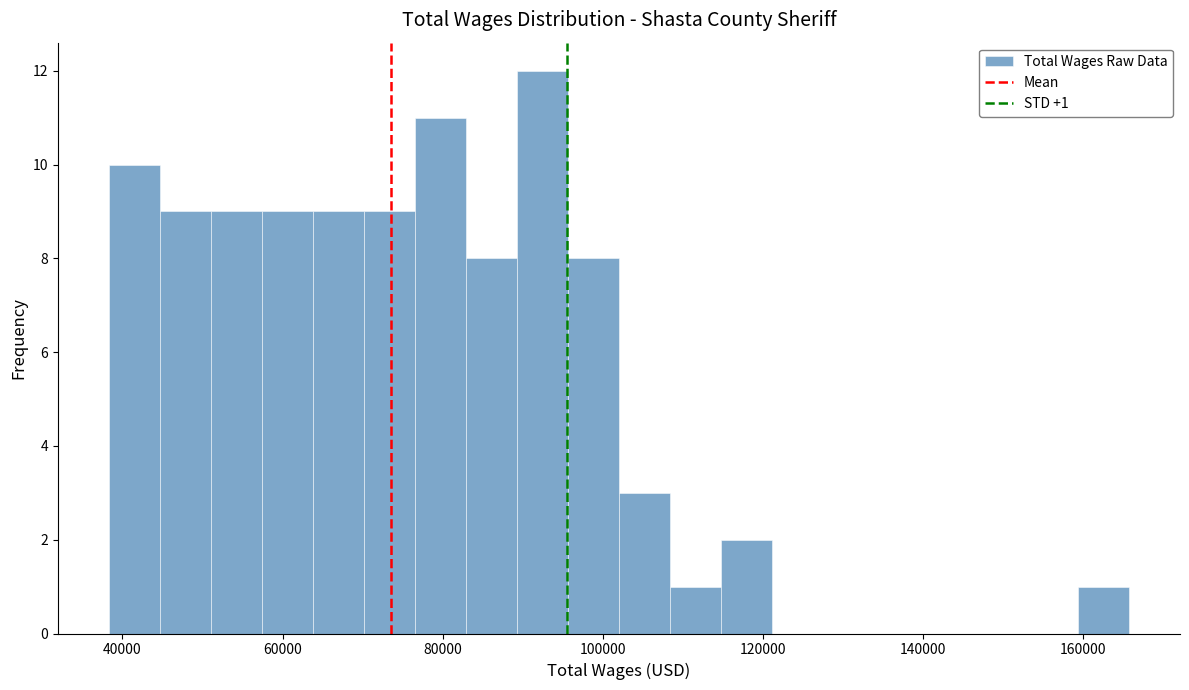

Read against the x-axis, roughly where is the centre of the tallest bar?

92000